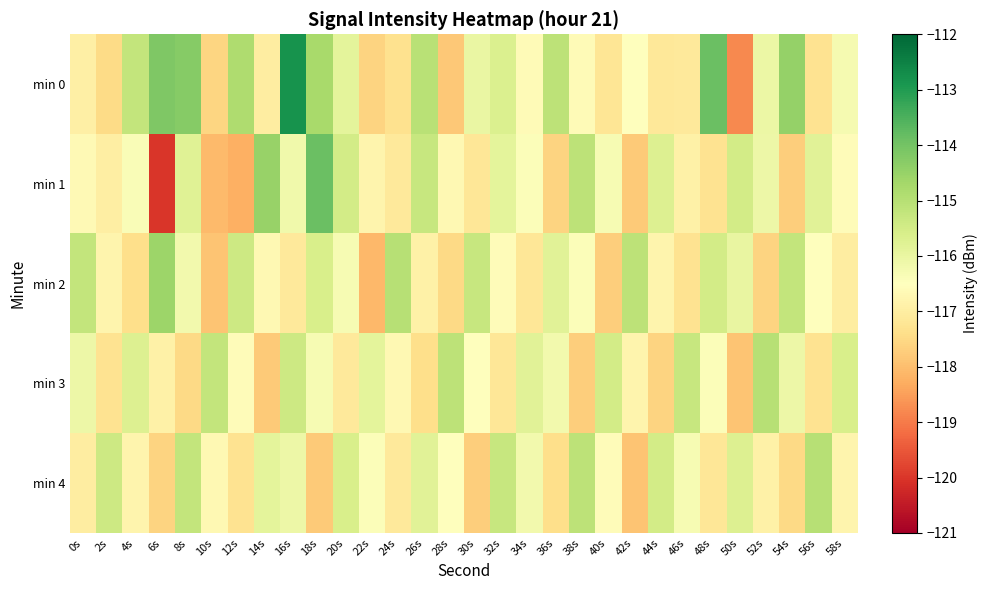

Which series changed the most between 20s and 58s?

min 3